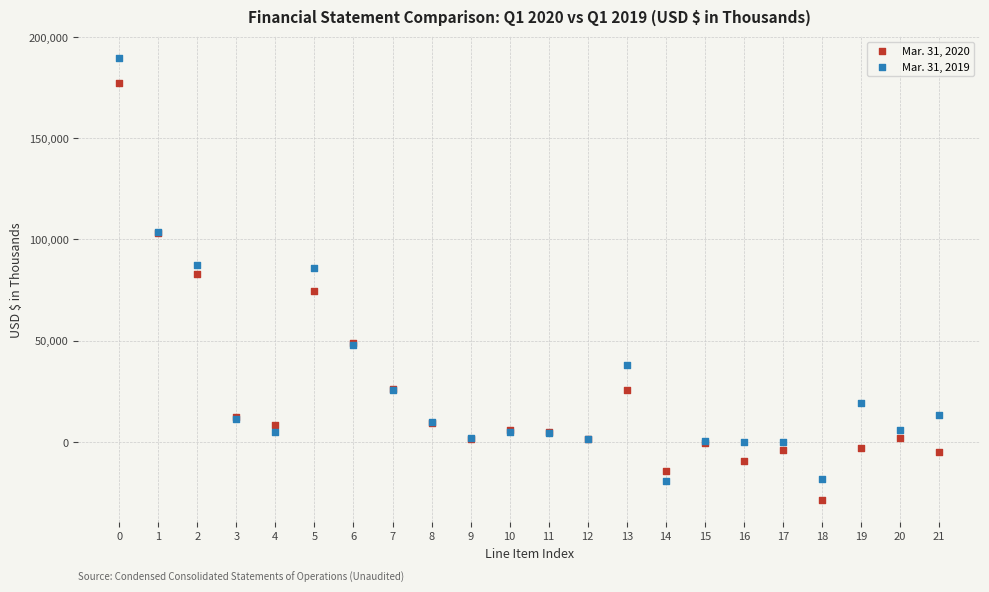

Which series has the widest spread of Y values?

Mar. 31, 2019